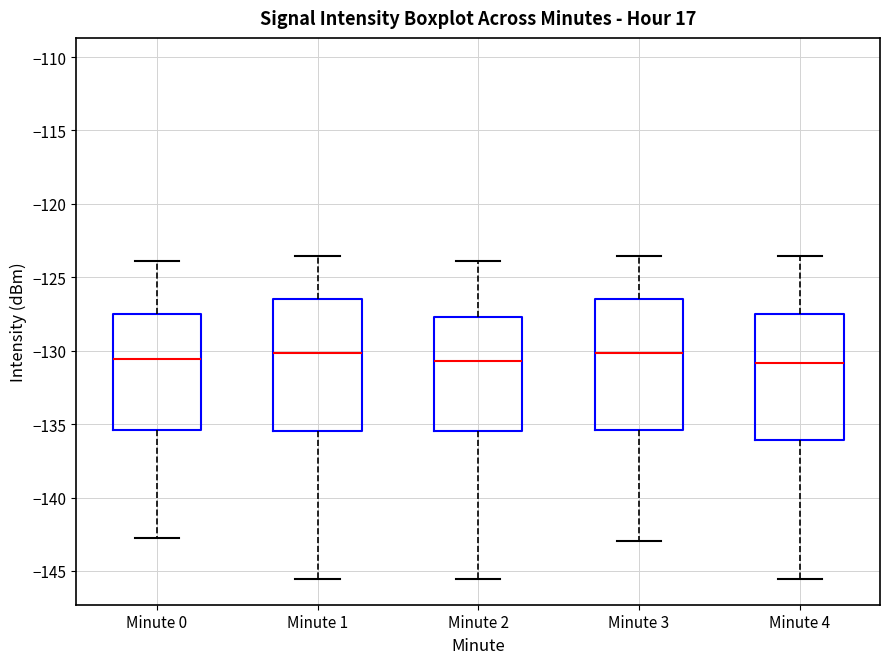

Where is the upper edge of the box for Minute 2 on the y-axis? The values are not printed on the chart, so give them approximately, as read against the axis.

-127.5